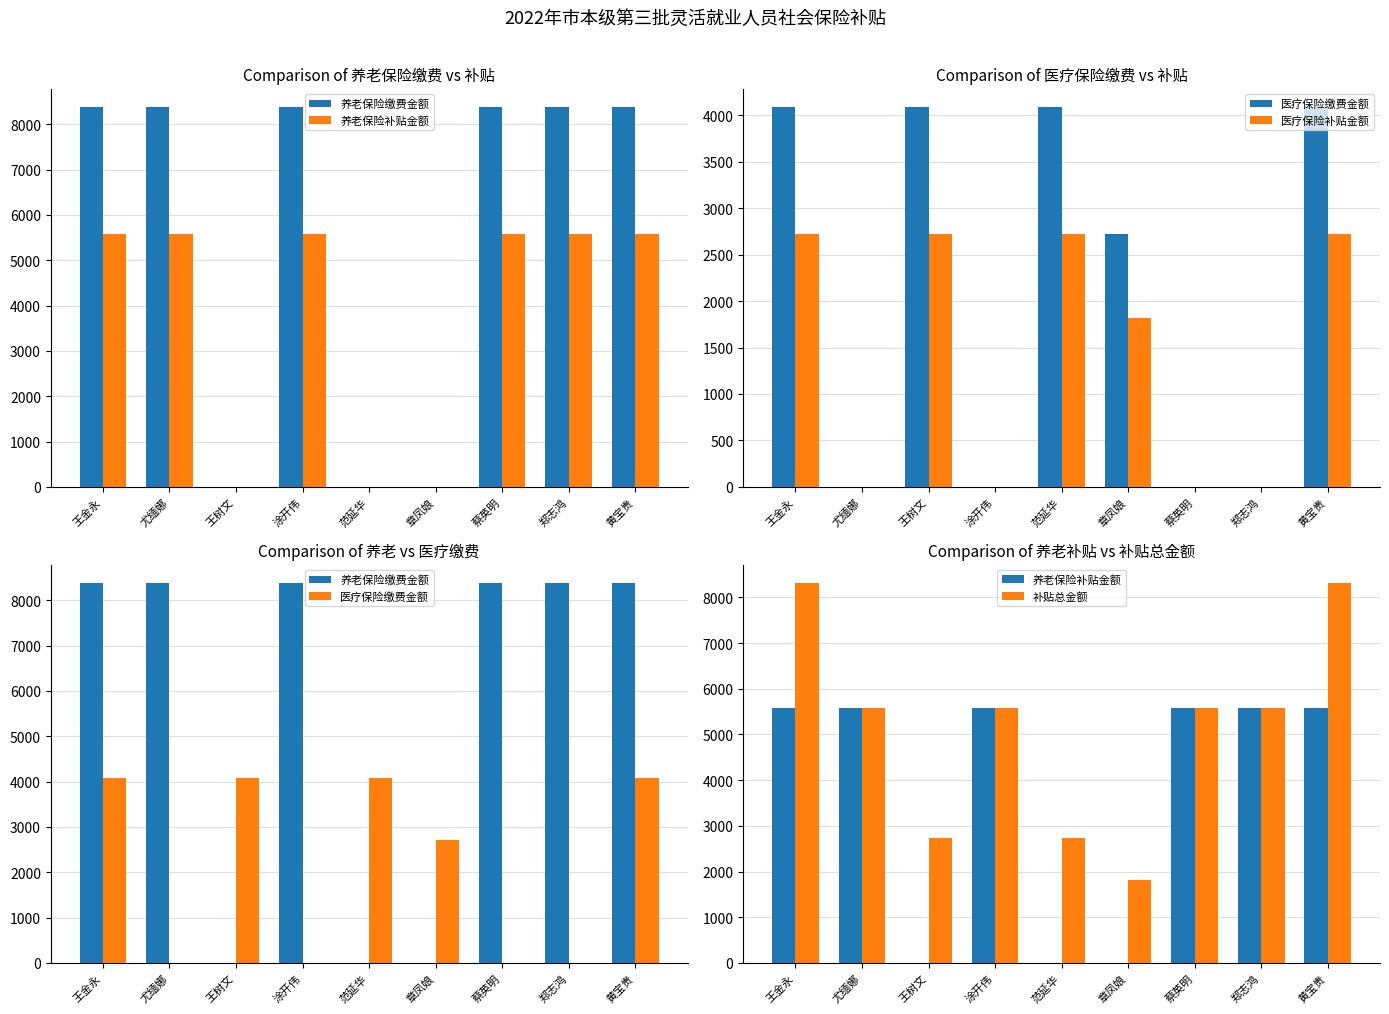

How many groups of bars are there?

9